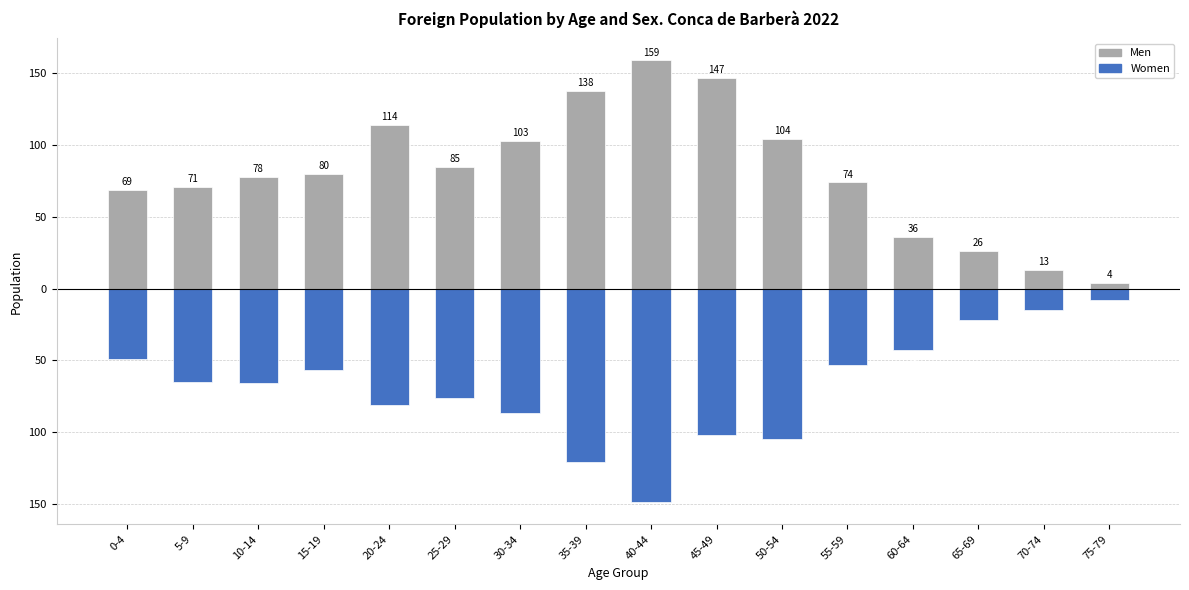

At which label does Women reach its minimum?

40-44